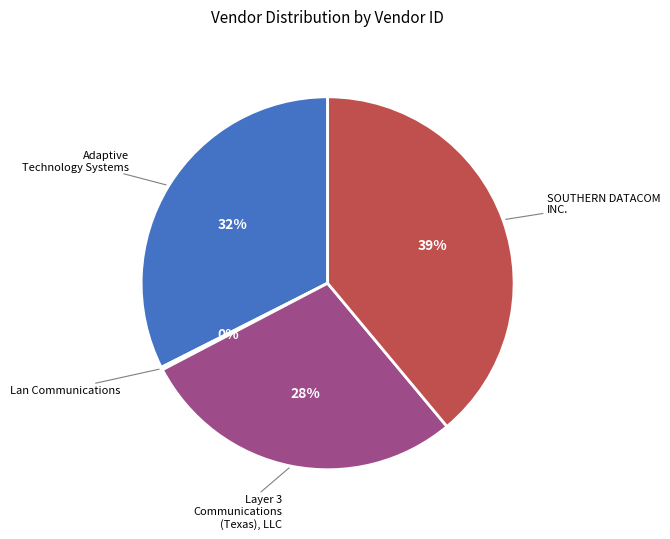

To the nearest percent, what is the average slice percentage?

25%